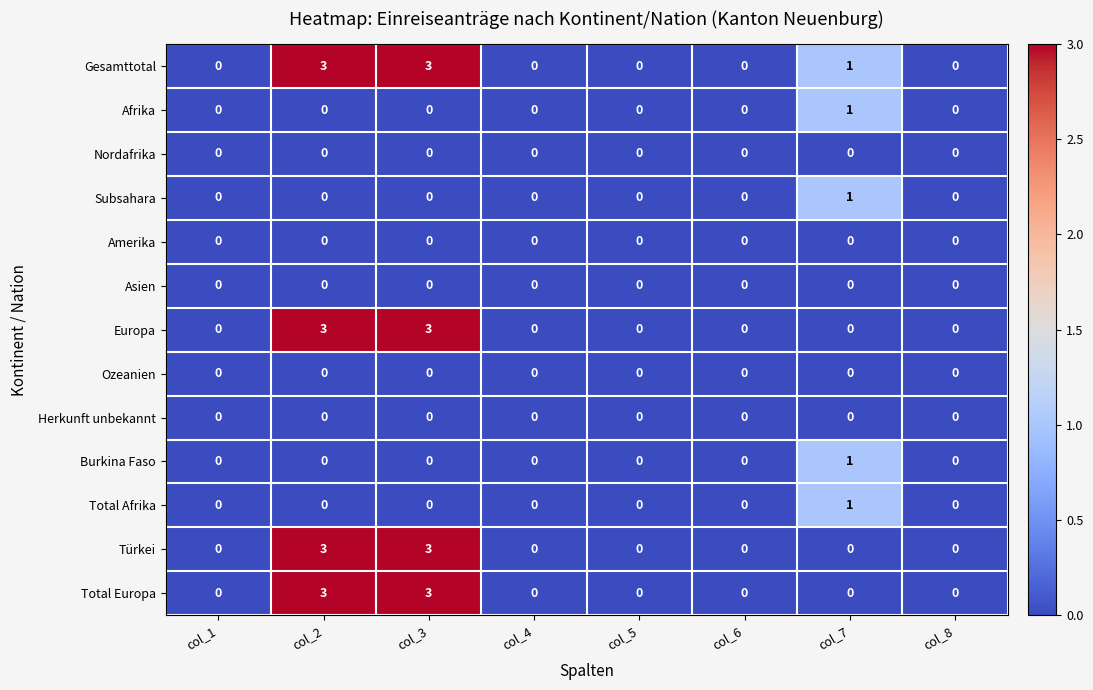

The value of Total Afrika at col_2 is -1. True or false?

False